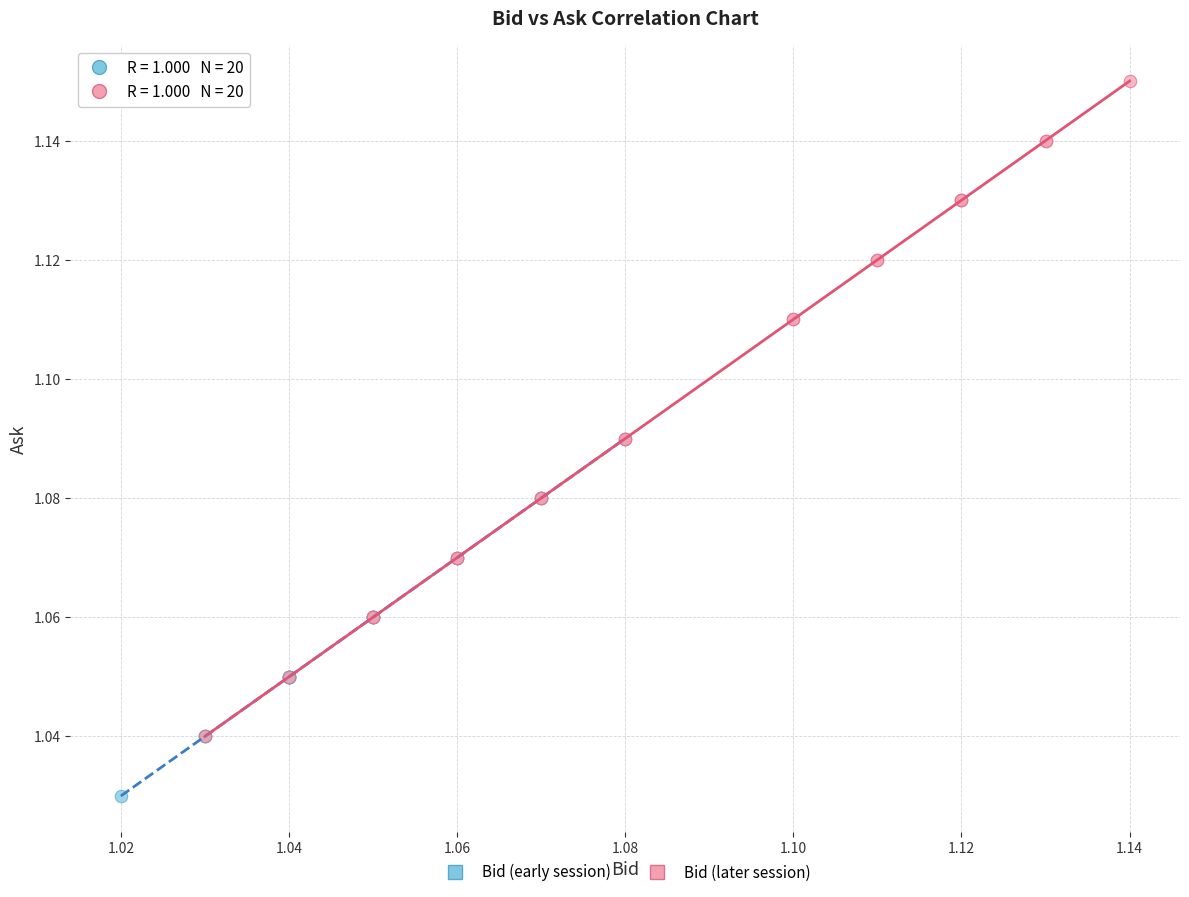

Which series reaches the minimum Y coordinate?

Bid (early session)